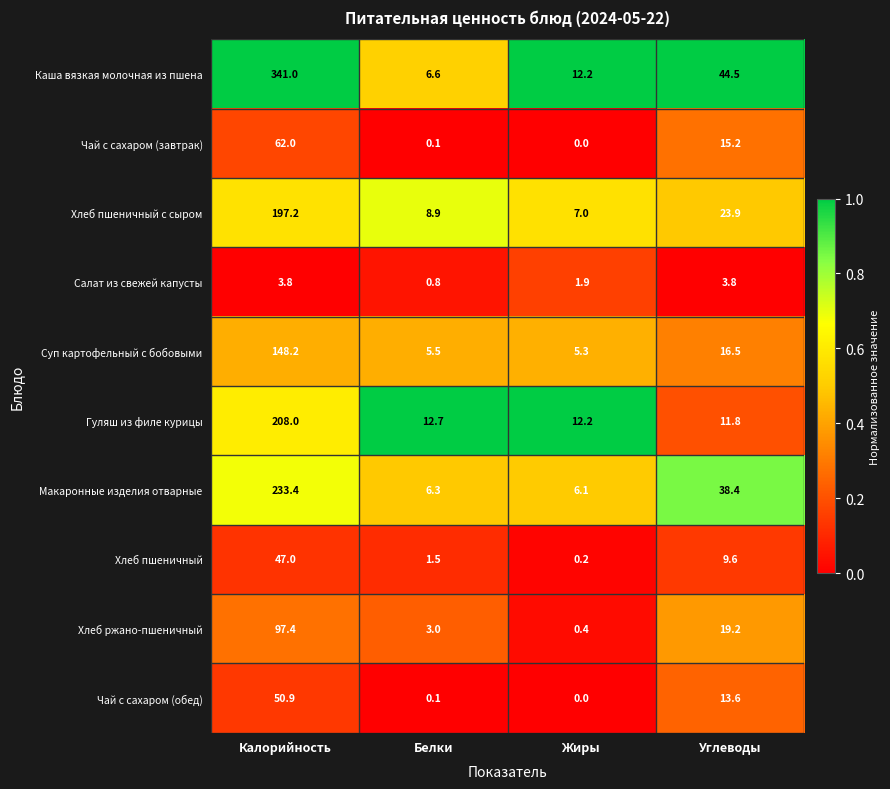

Which category has the highest value across all series?

Калорийность